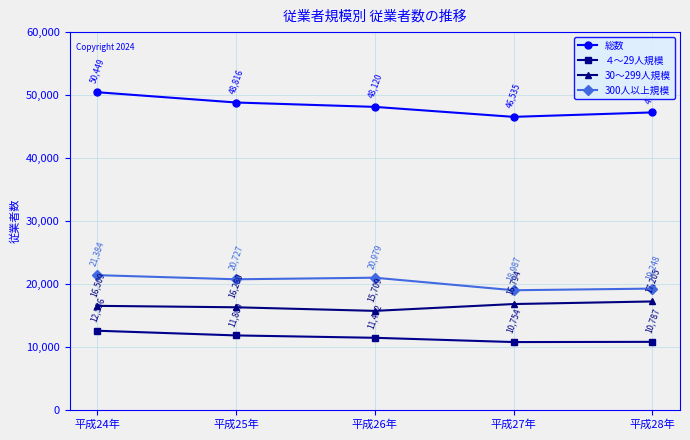

At which label does ４～29人規模 reach its peak?

平成24年